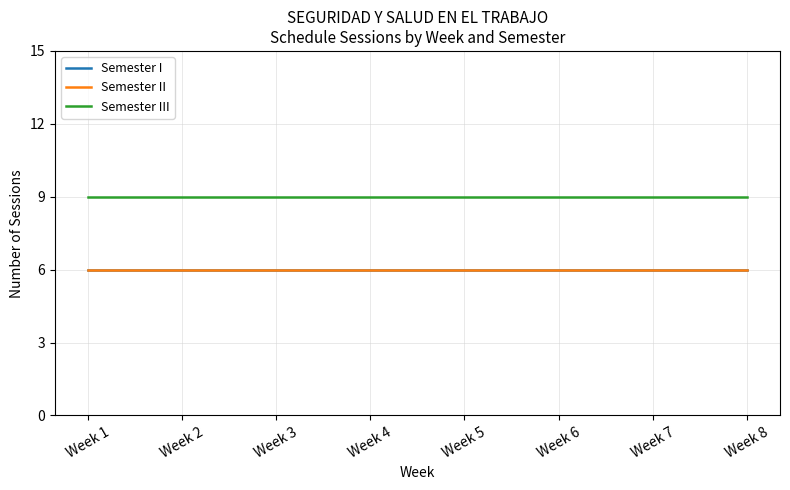

What is the greatest value displayed?

9